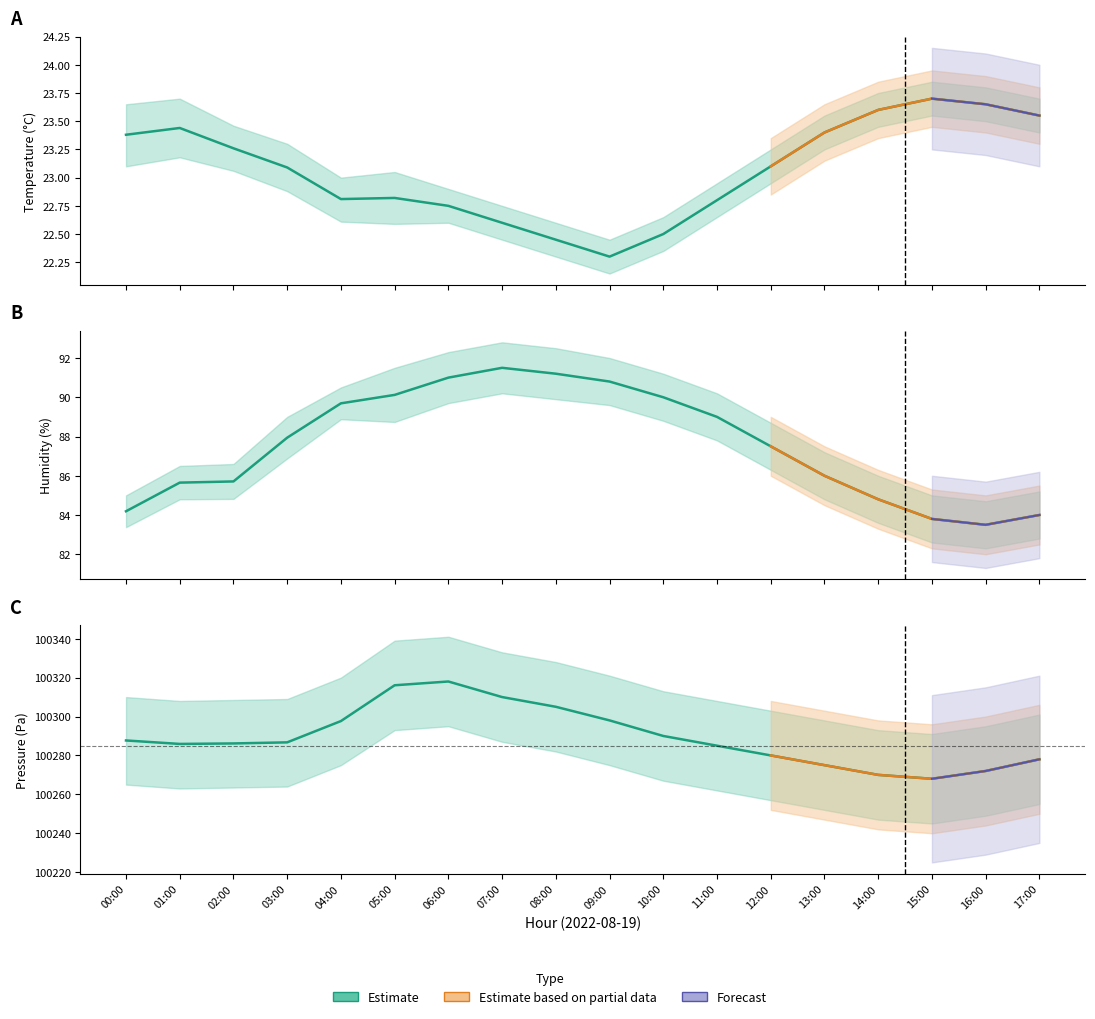

Where is the first local maximum for humidity?

07:00